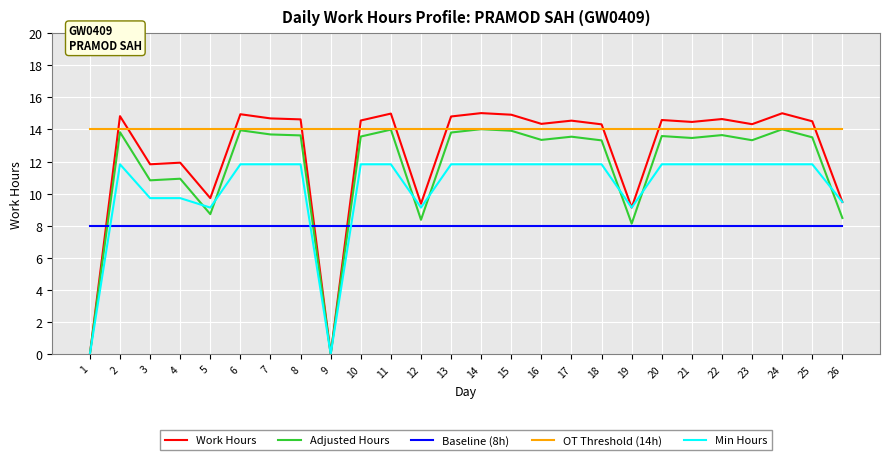

True or false: OT Threshold (14h) and Min Hours cross at least once.

False